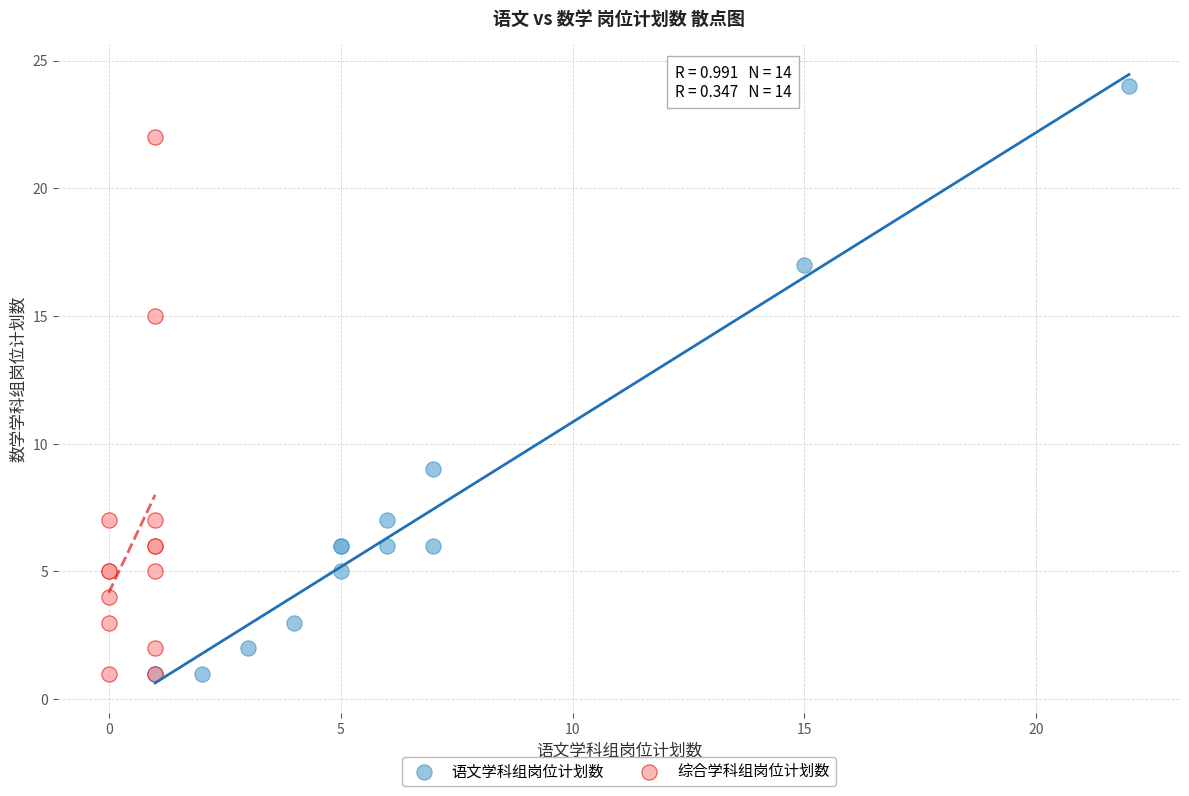

What are all the series names shown in the legend?

语文学科组岗位计划数, 综合学科组岗位计划数